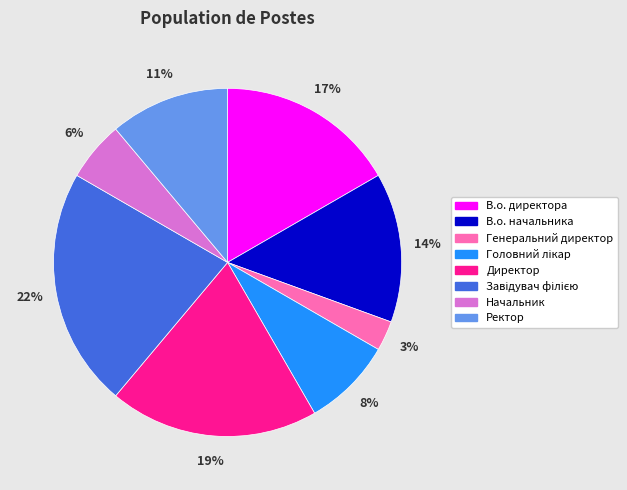

How many segments does this pie chart have?

8